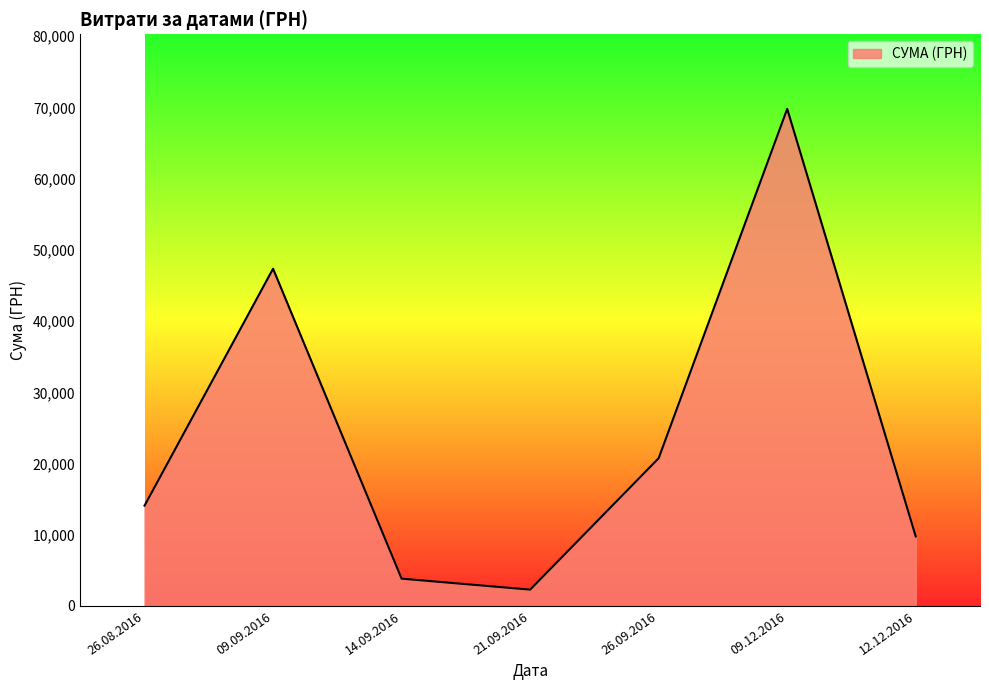

True or false: there are more than 1 points higher than both neighbors.

True